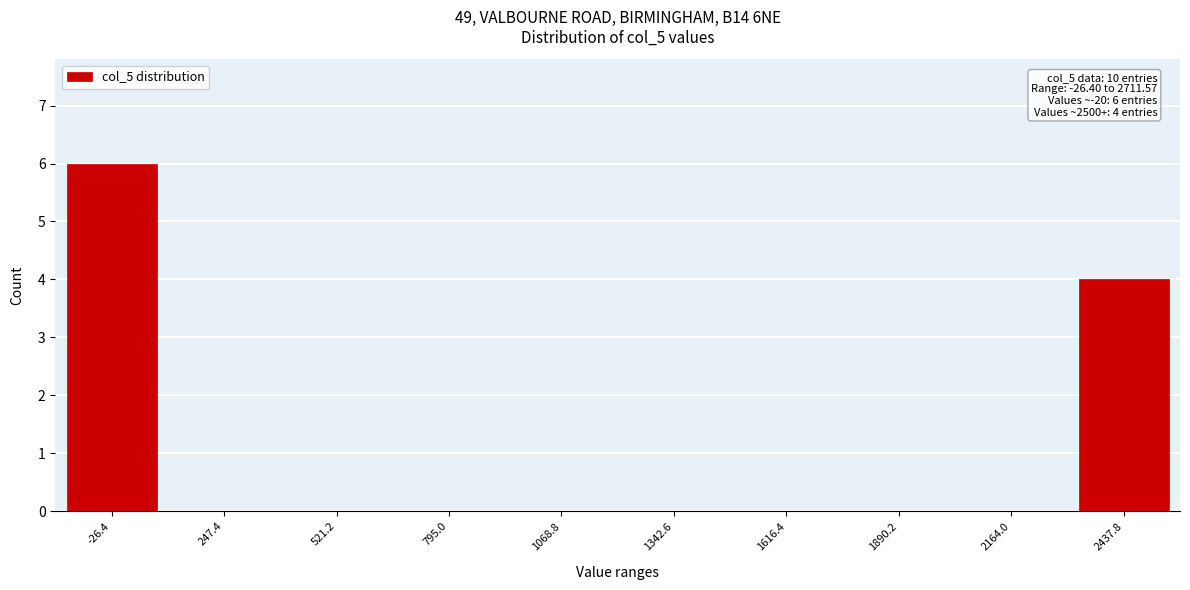

Reading right to left, extract all data points from this chart.

2437.8=4	2164.0=0	1890.2=0	1616.4=0	1342.6=0	1068.8=0	795.0=0	521.2=0	247.4=0	-26.4=6